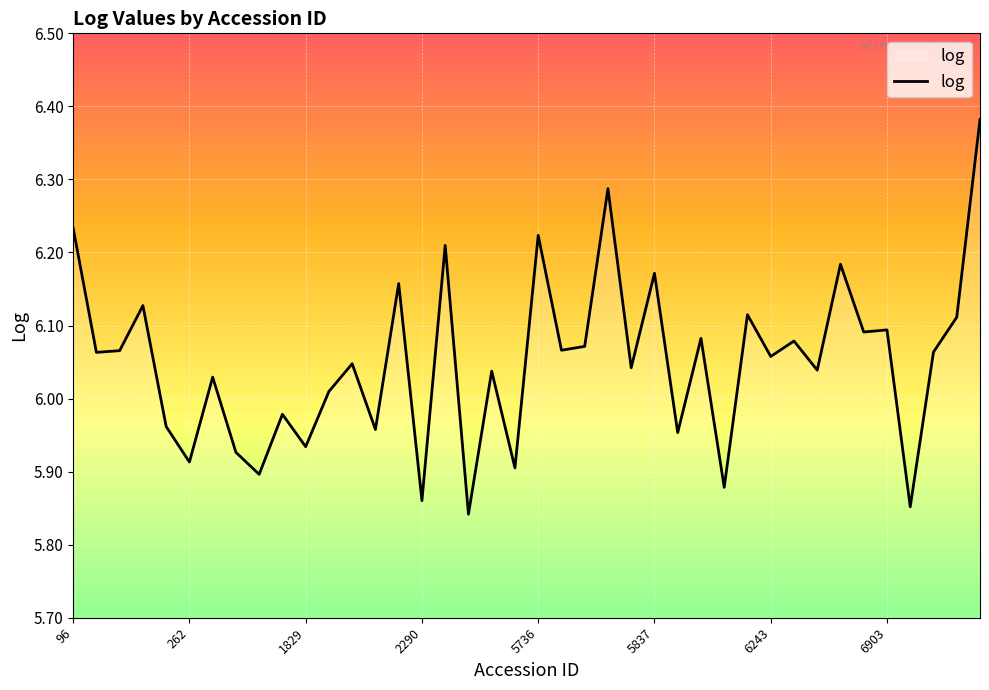

True or false: there are more than 1 points higher than both neighbors.

True